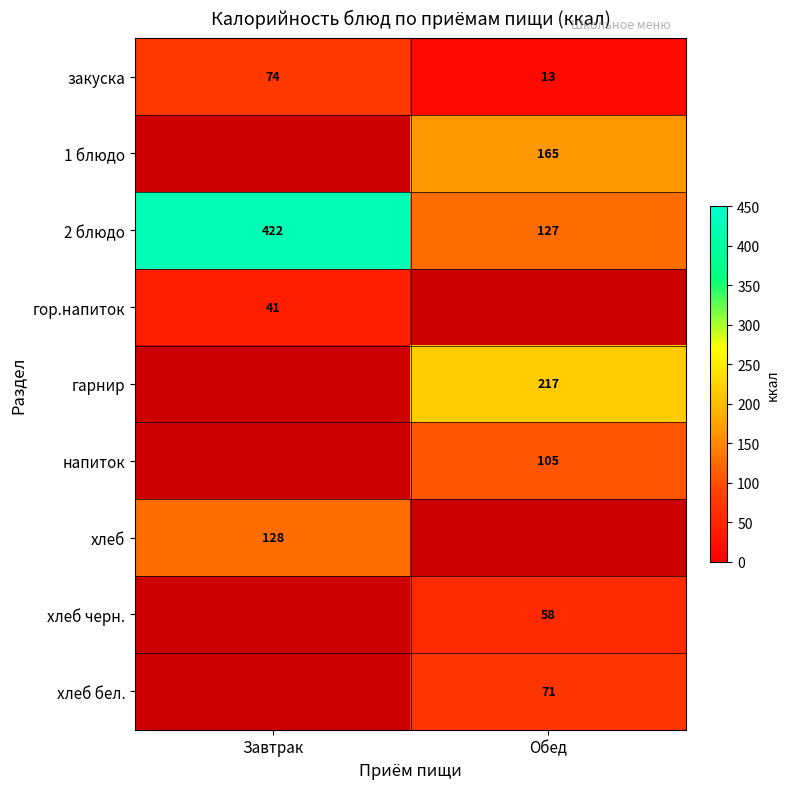

The хлеб series shows 128 at Завтрак. True or false?

True